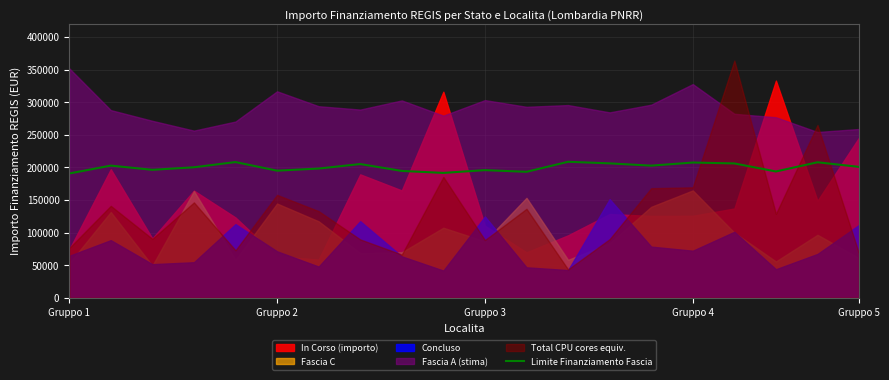

How many lines are shown in the chart?

1